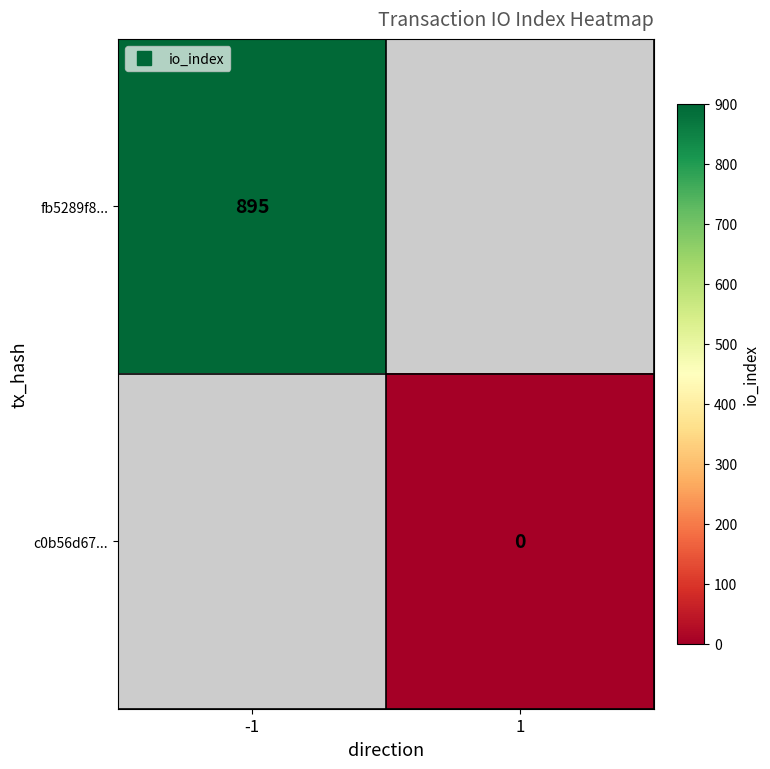

Which label corresponds to the smallest value in the chart?

1